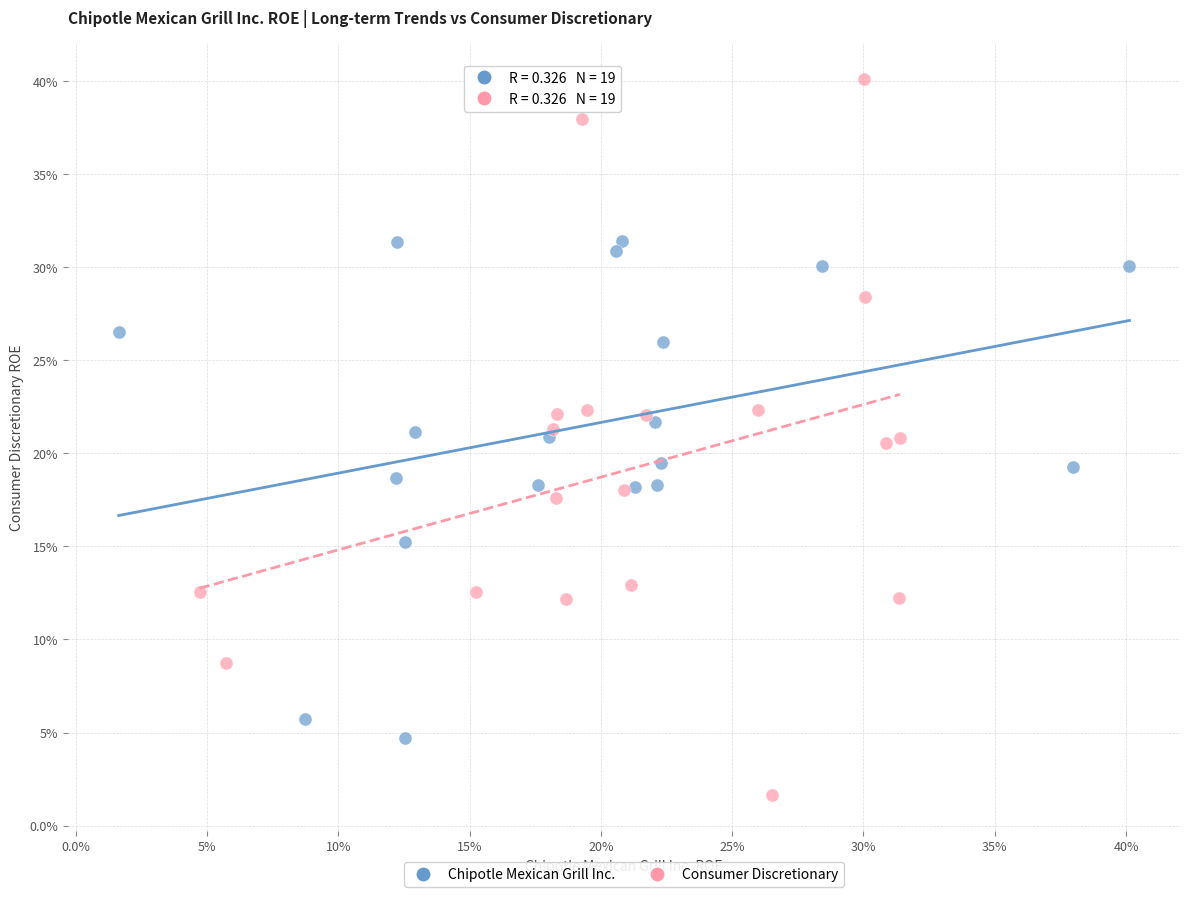

Which series contains the highest Y value?

Consumer Discretionary